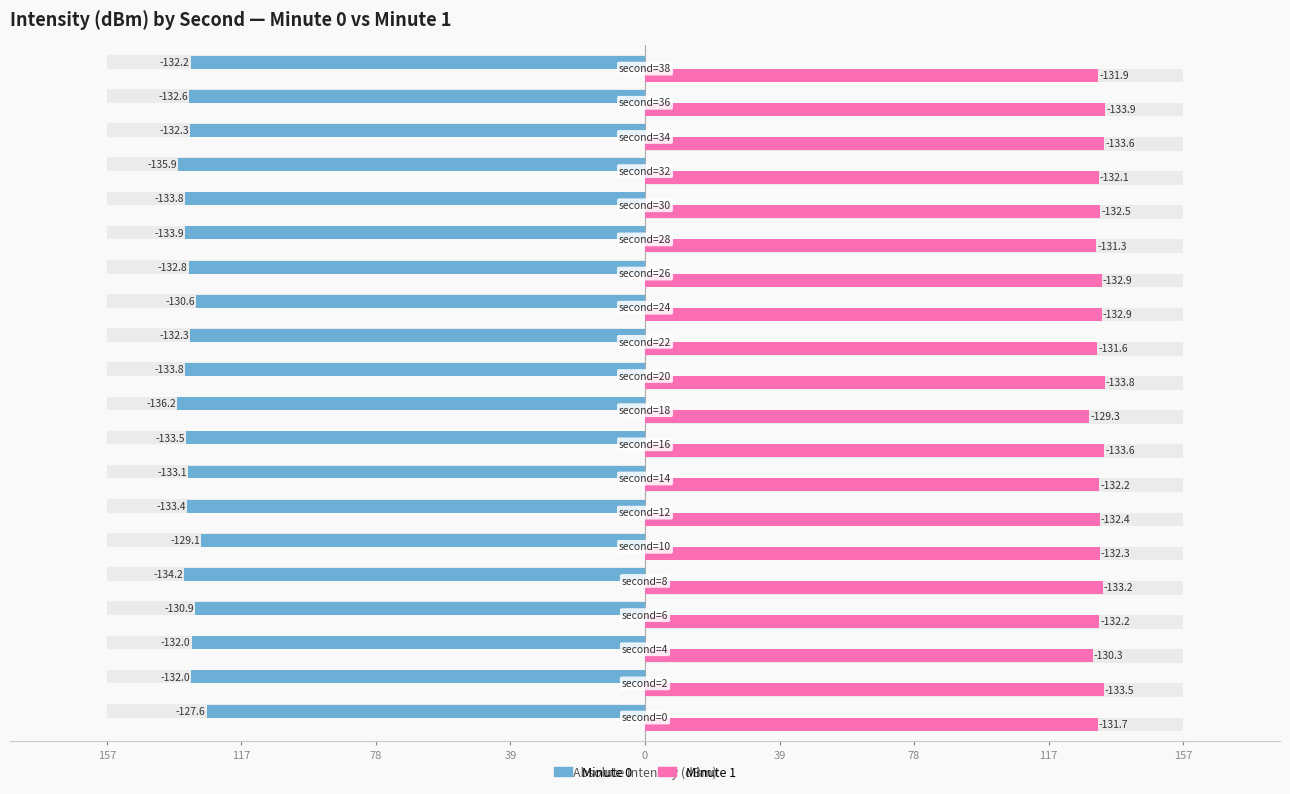

Which series changed the most between 78 and 157?

Minute 1